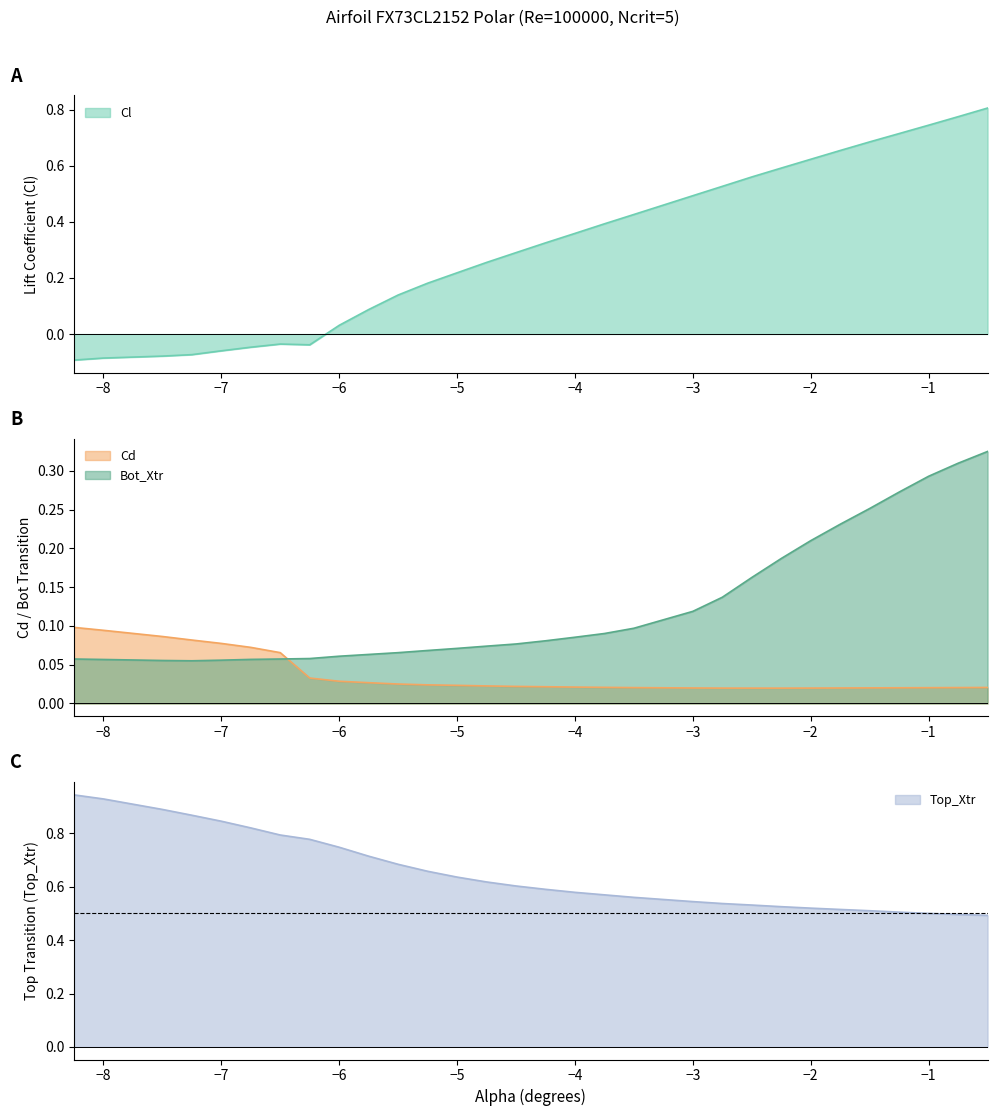

What is the difference between the second highest and second lowest values in the Bot_Xtr series?

0.3